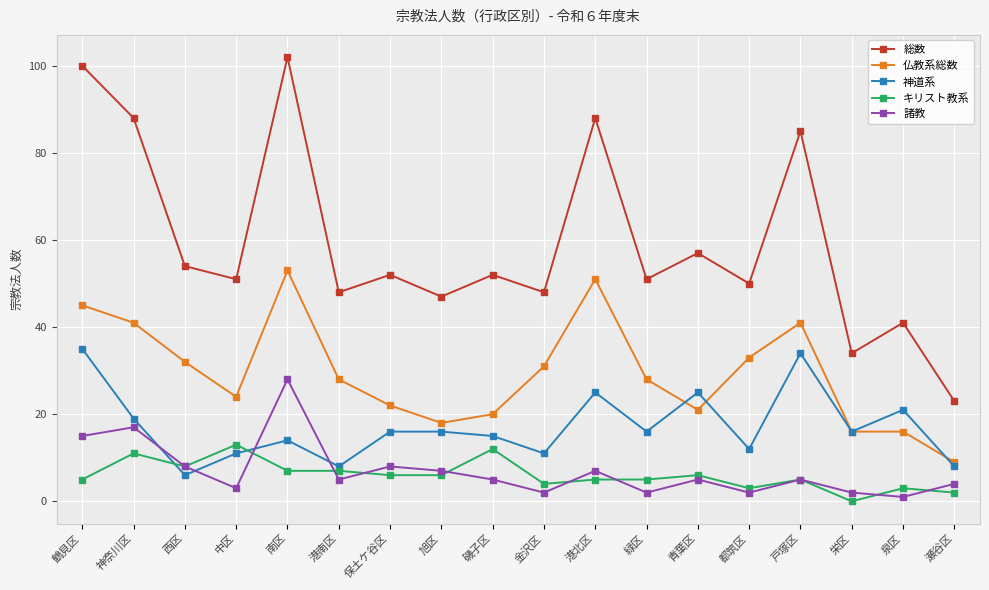

What is the difference between the maximum and minimum values in the 神道系 series?

29